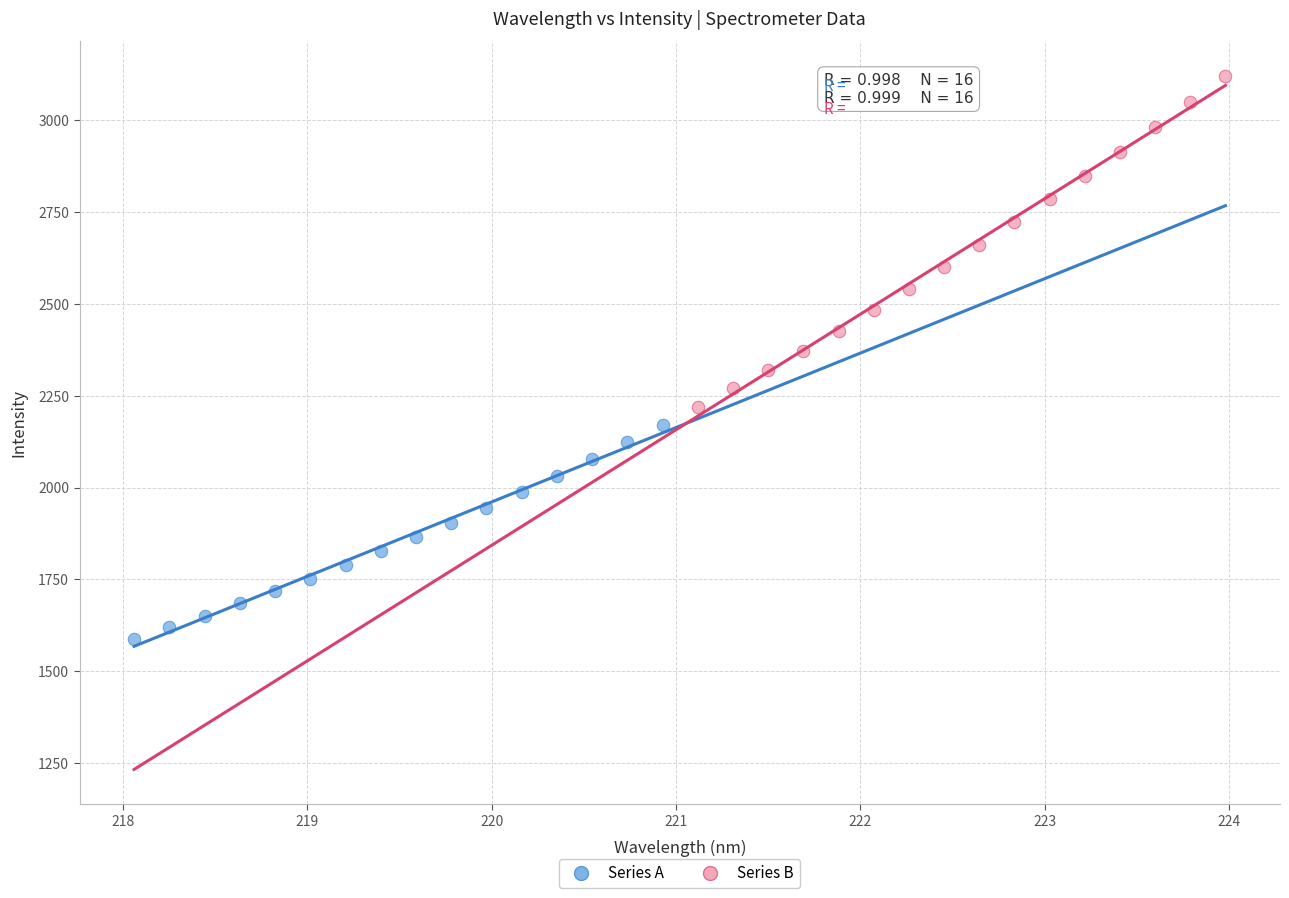

Which series reaches the maximum Y coordinate?

Series B